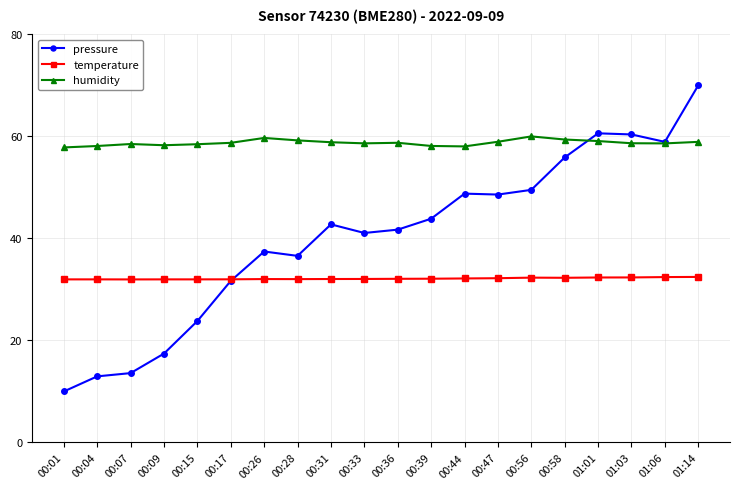

At 00:15, list the series in order from smallest to largest.

pressure, temperature, humidity